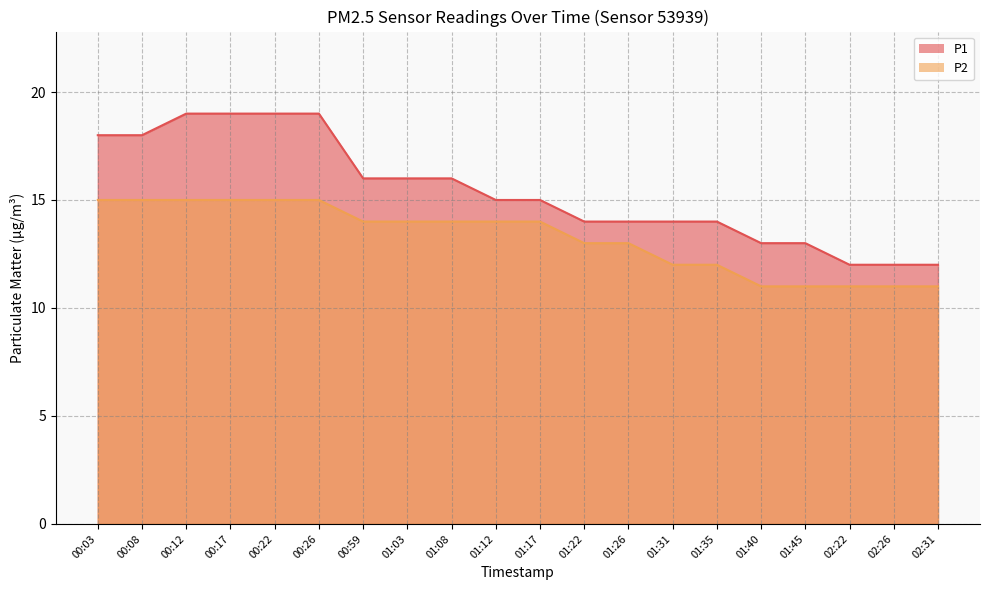

Reading right to left, extract all data points from this chart.

P1: 12	12	12	13	13	14	14	14	14	15	15	16	16	16	19	19	19	19	18	18
P2: 11	11	11	11	11	12	12	13	13	14	14	14	14	14	15	15	15	15	15	15